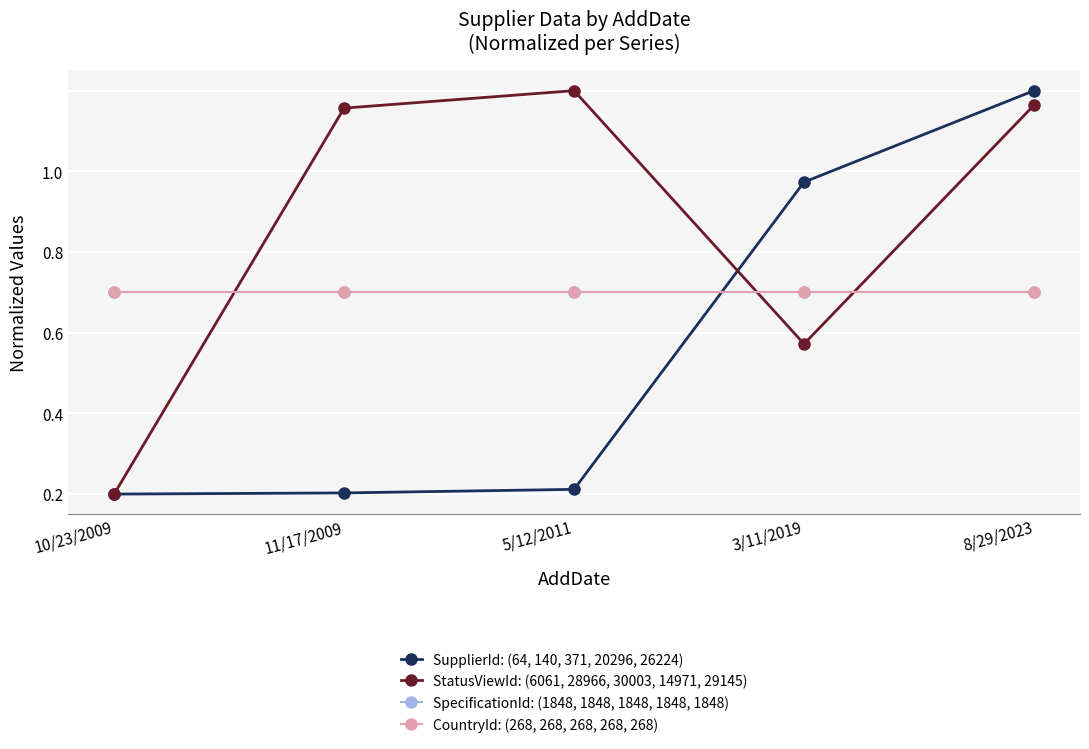

Rank the series at 3/11/2019 from lowest to highest value.

StatusViewId: (6061, 28966, 30003, 14971, 29145), SpecificationId: (1848, 1848, 1848, 1848, 1848), CountryId: (268, 268, 268, 268, 268), SupplierId: (64, 140, 371, 20296, 26224)